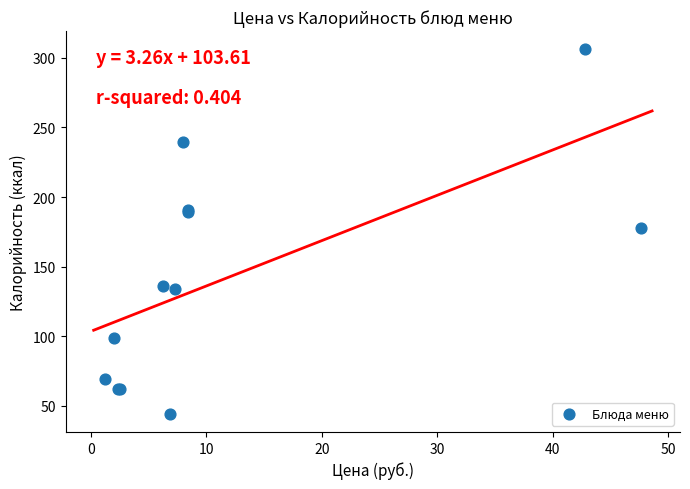

What Y value in the scatter plot is closest to 175?

178.1